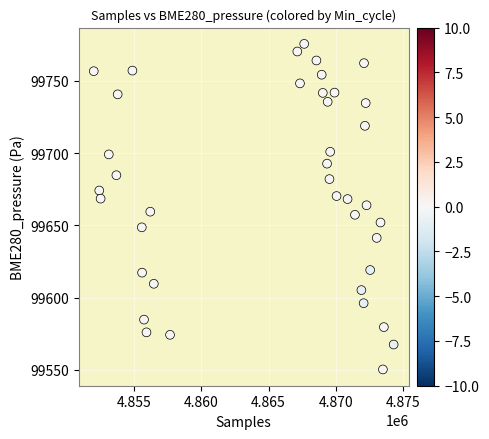

What is the range of X values (max minus min)?

22352.0